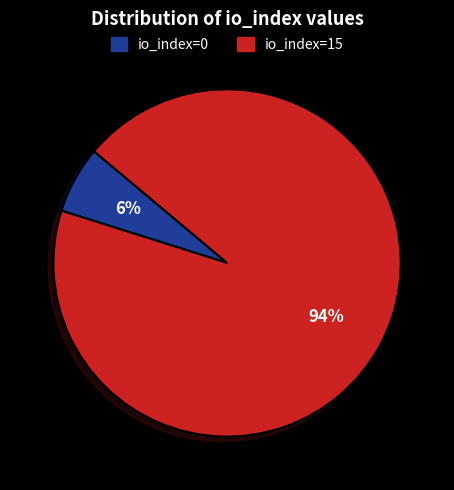

Rank the categories by value from highest to lowest.

io_index=15, io_index=0